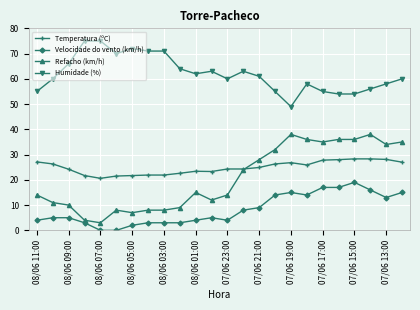

Which series has the widest spread of values?

Refacho (km/h)